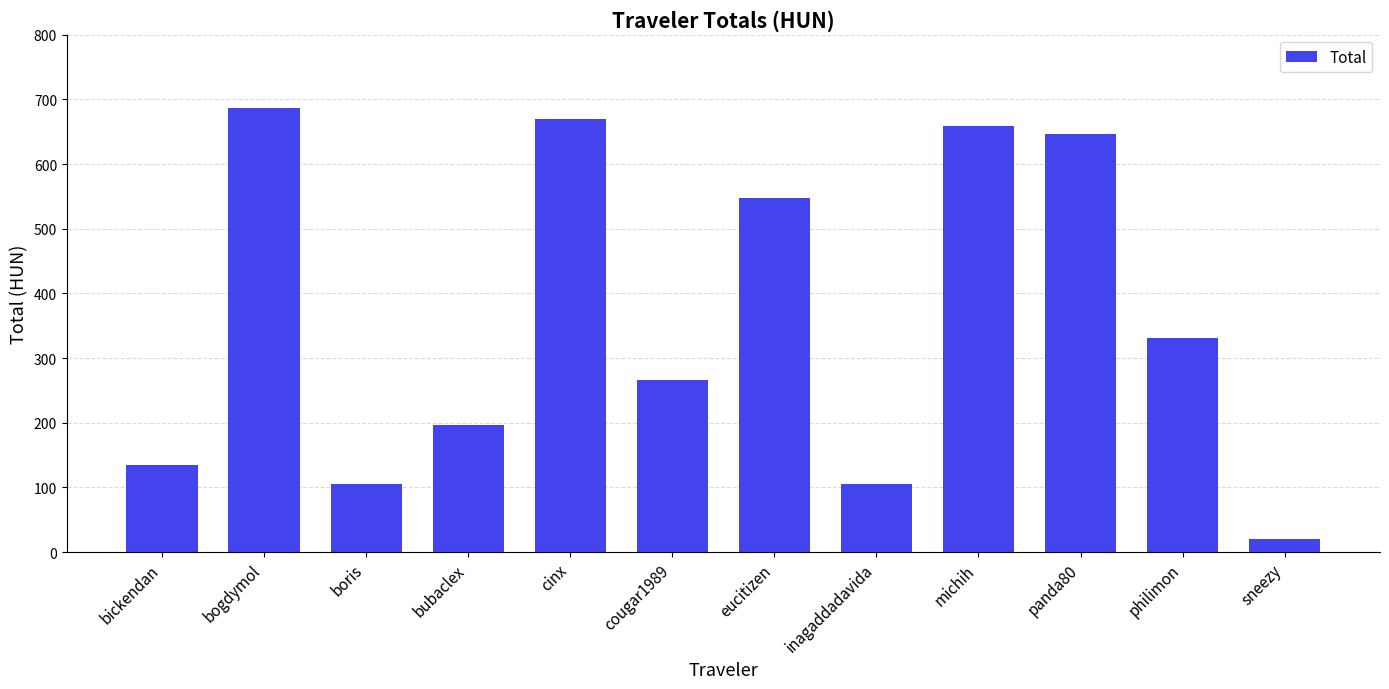

What is the change in value from panda80 to philimon?

-314.4